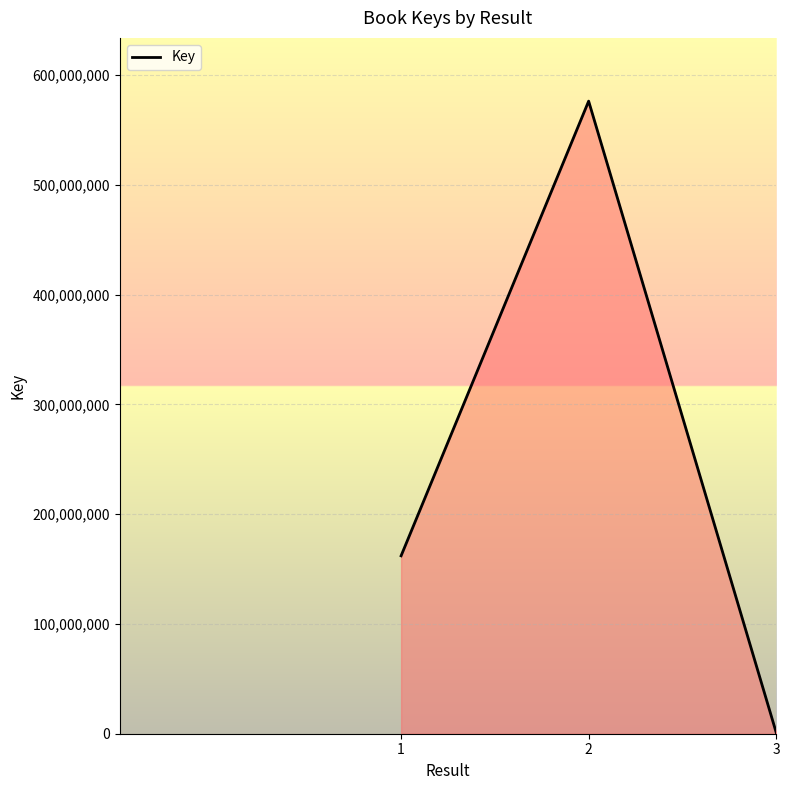

What is the greatest value displayed?

576225617